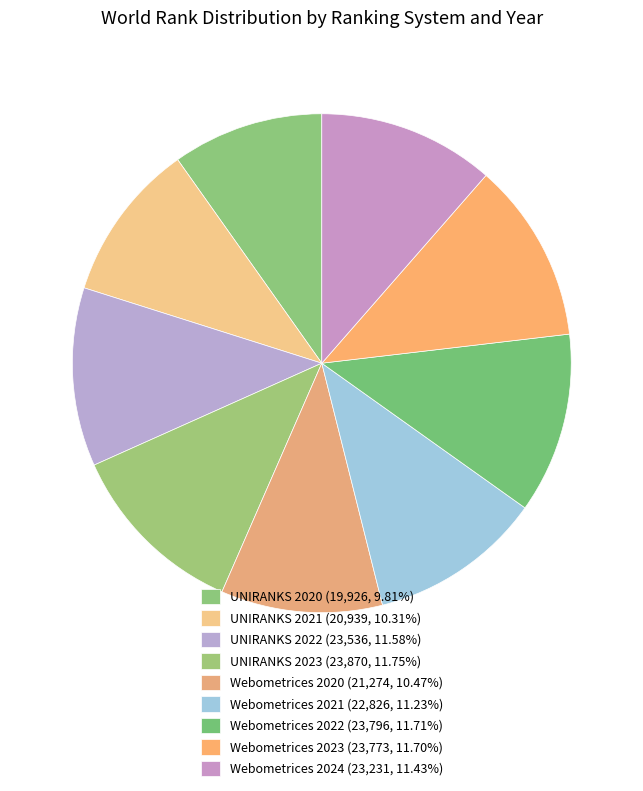

How many segments does this pie chart have?

9